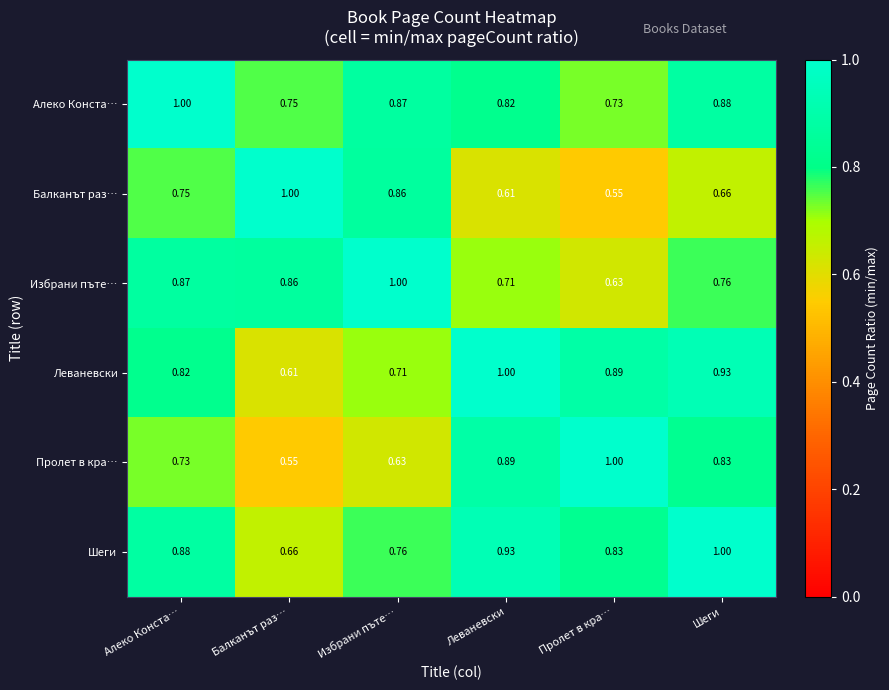

Count the number of categories in the chart.

6